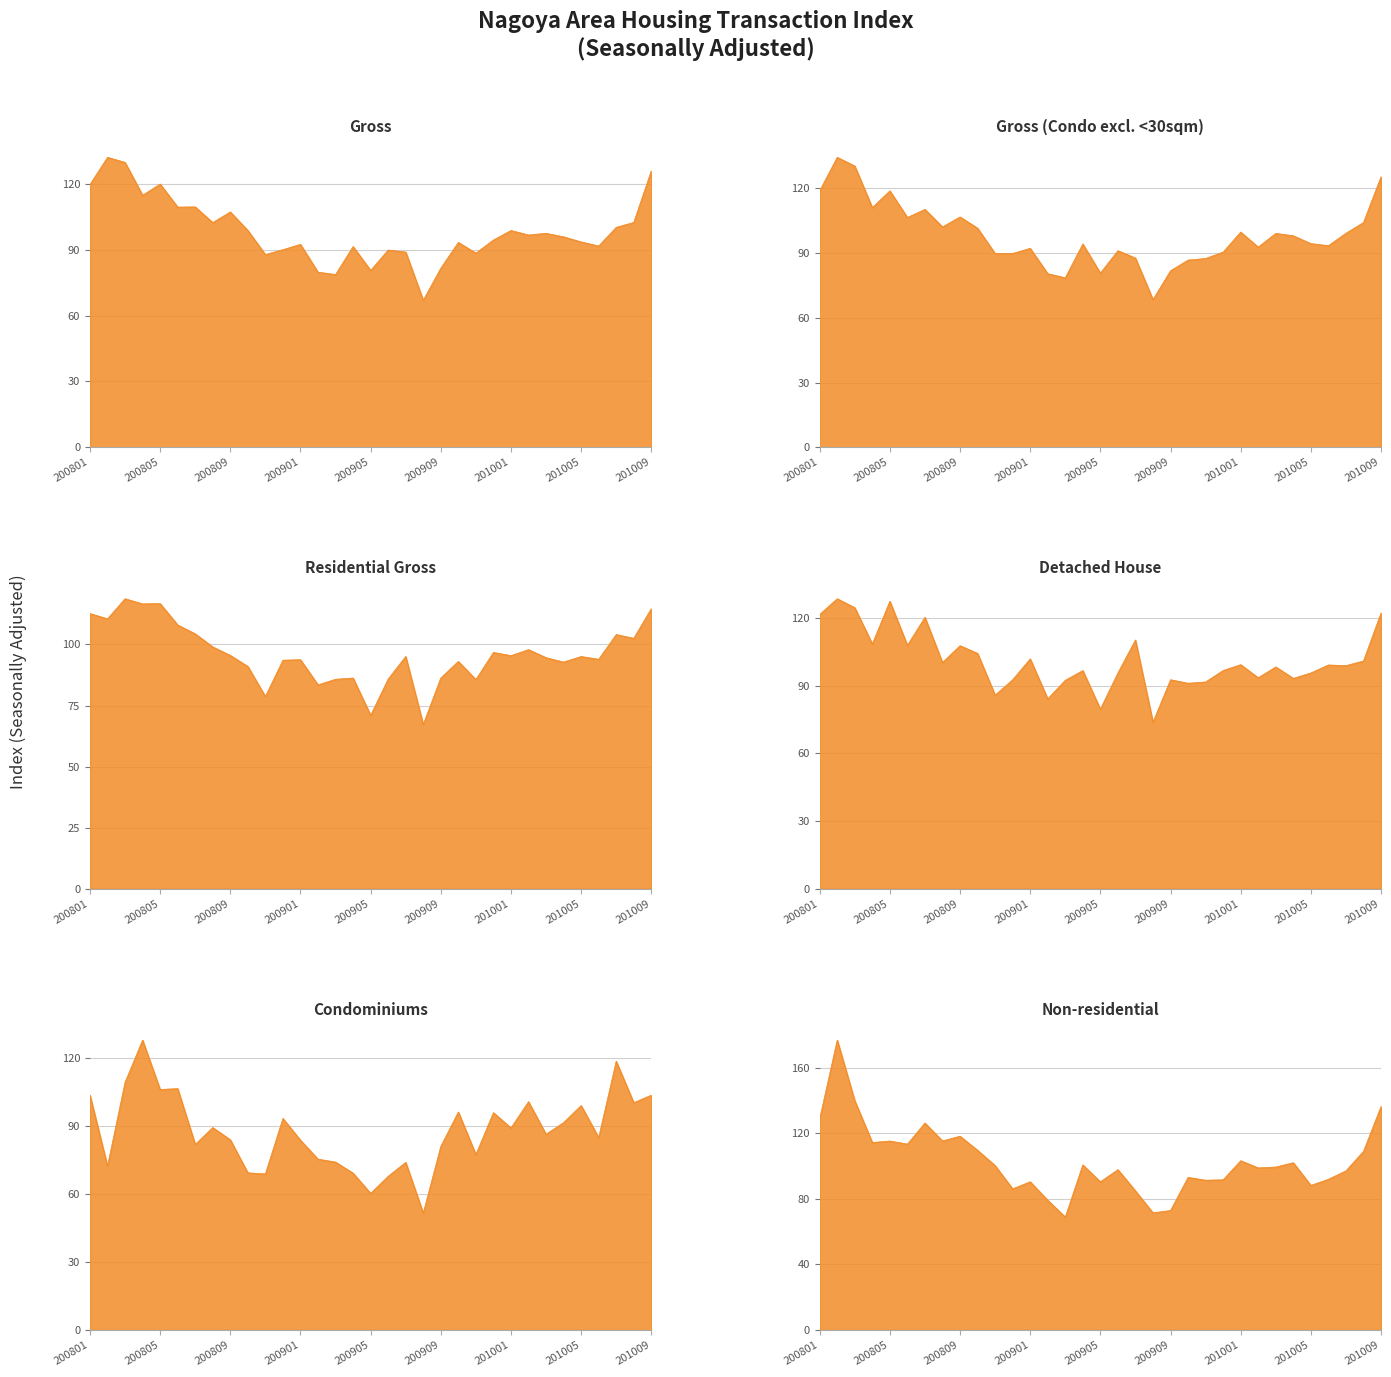

The value of Residential Gross at 200910 is 56.3. True or false?

False